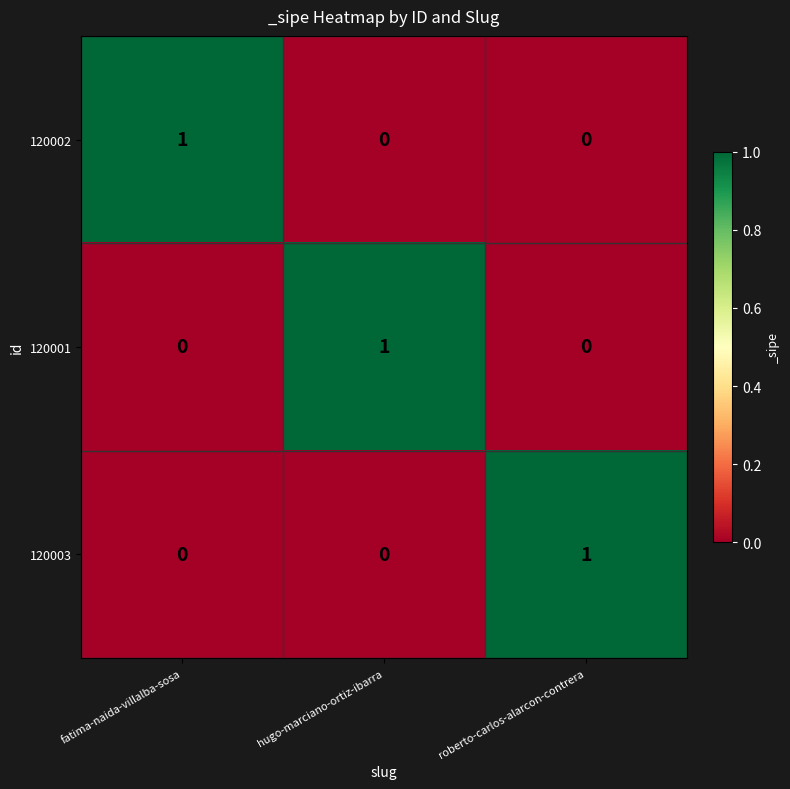

At how many categories does at least one series exceed 0?

3